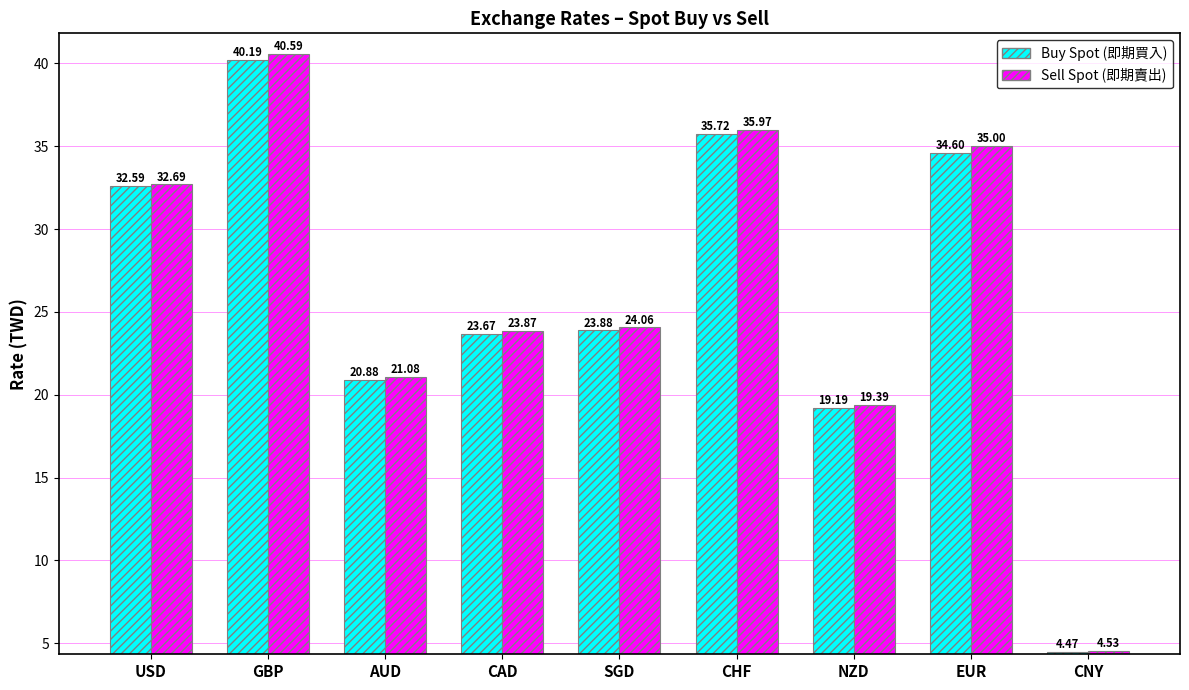

How many bars are there in total?

18